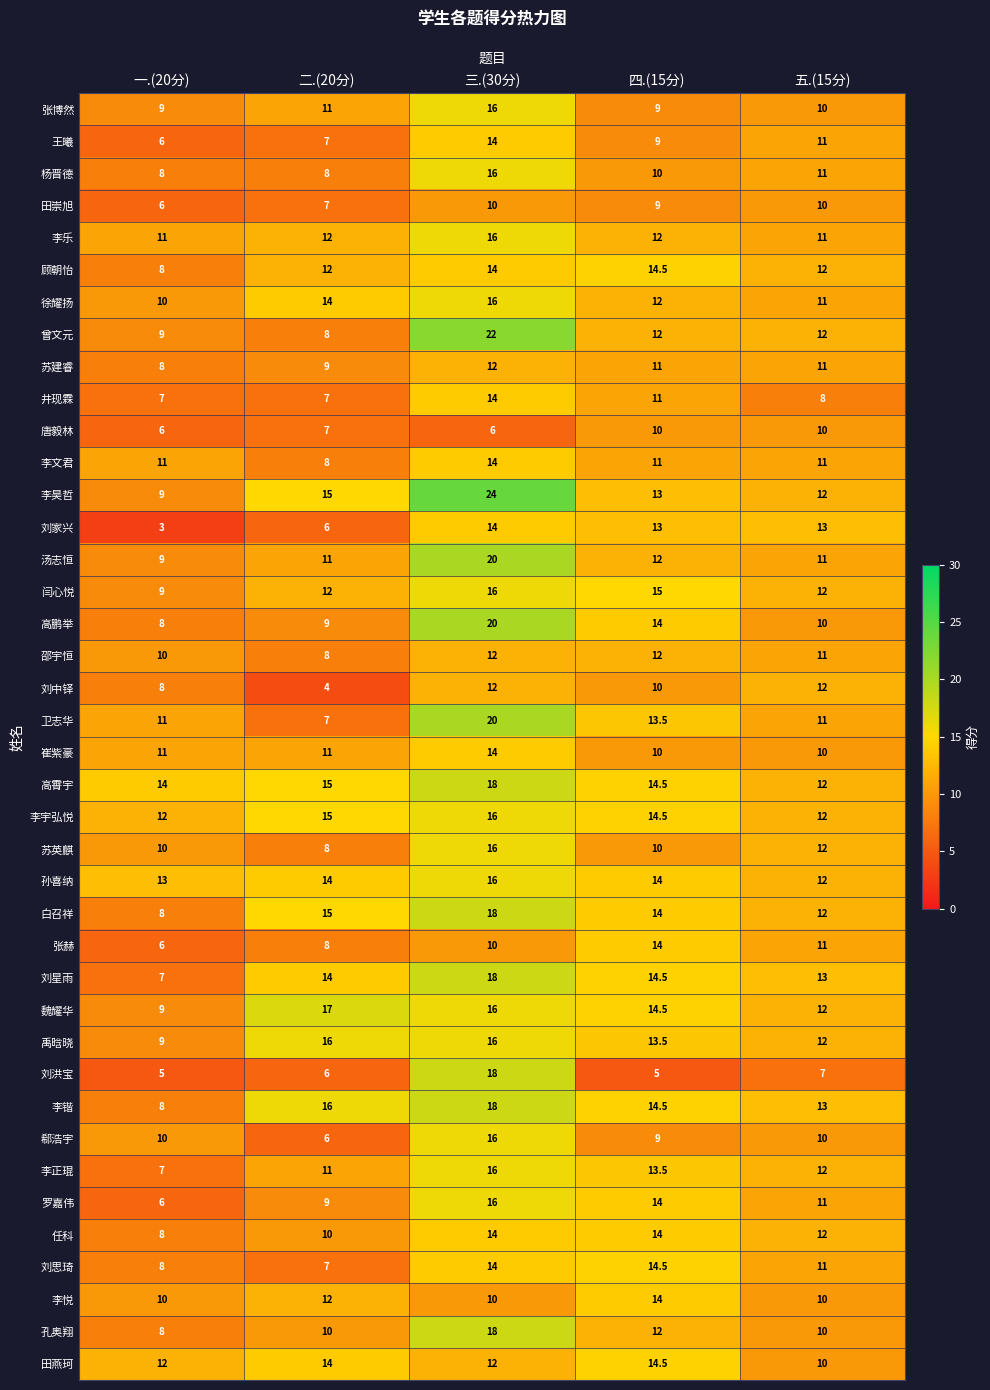

Count the number of categories in the chart.

5